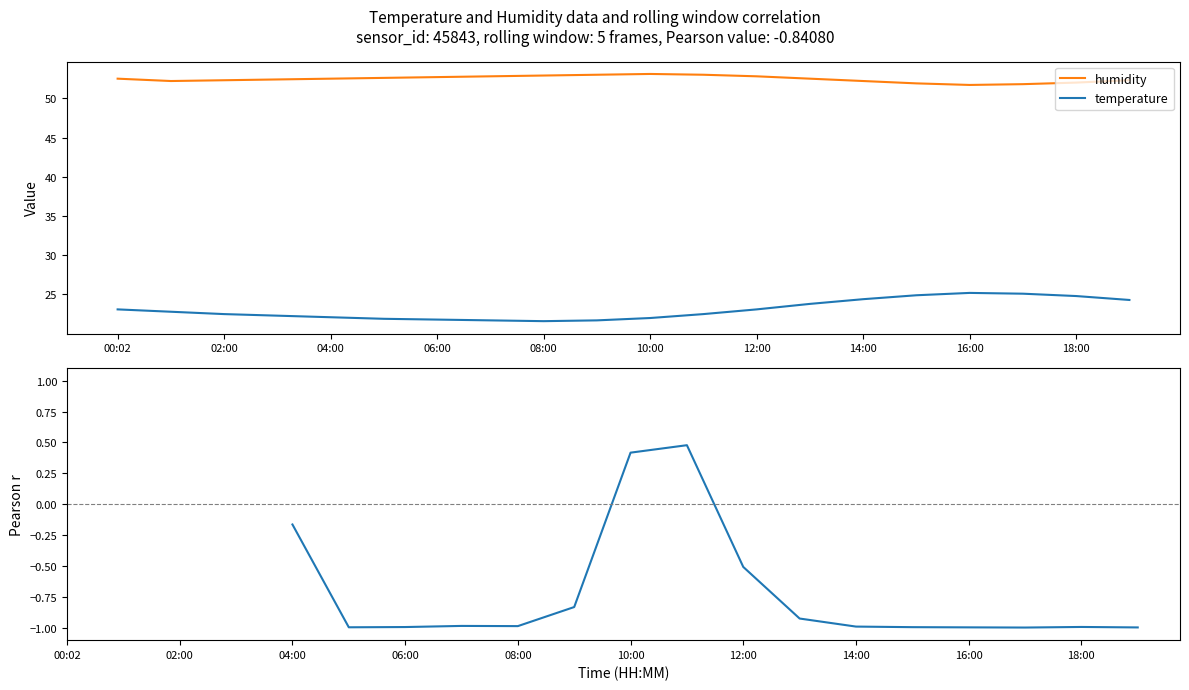

Does the chart have visible grid lines?

No